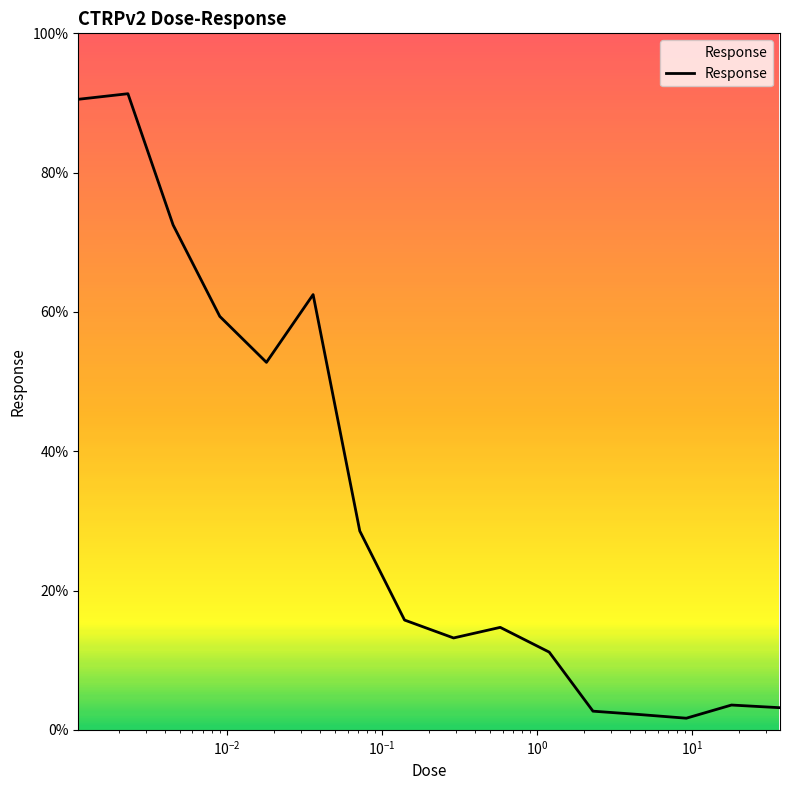

How many interior local valleys (lower than both neighbors) does the data have?

3